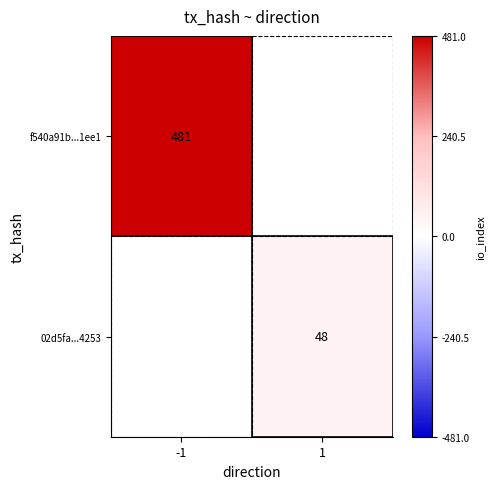

The f540a91b...1ee1 series shows 481 at -1. True or false?

True